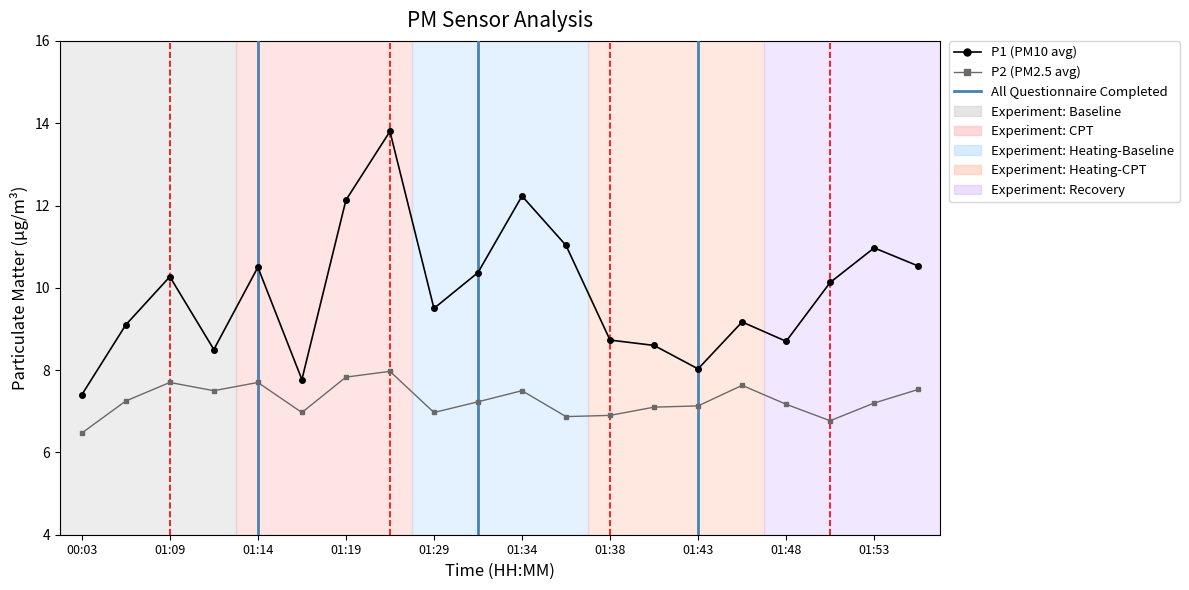

List the labels in order of P2 value, largest first.

01:26, 01:19, 01:09, 01:14, 01:46, 01:56, 01:11, 01:34, 00:05, 01:31, 01:53, 01:48, 01:43, 01:41, 01:16, 01:29, 01:38, 01:36, 01:51, 00:03